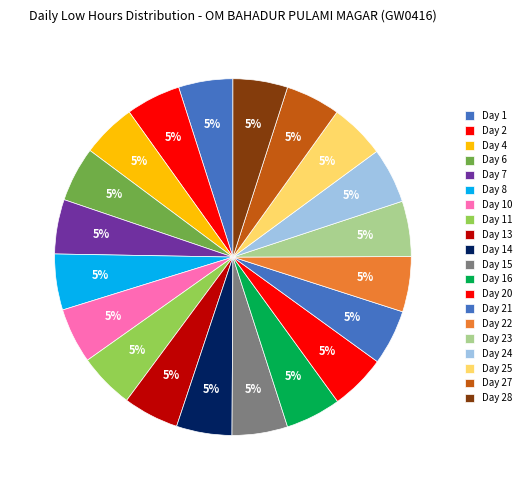

How many slices are in this pie chart?

20